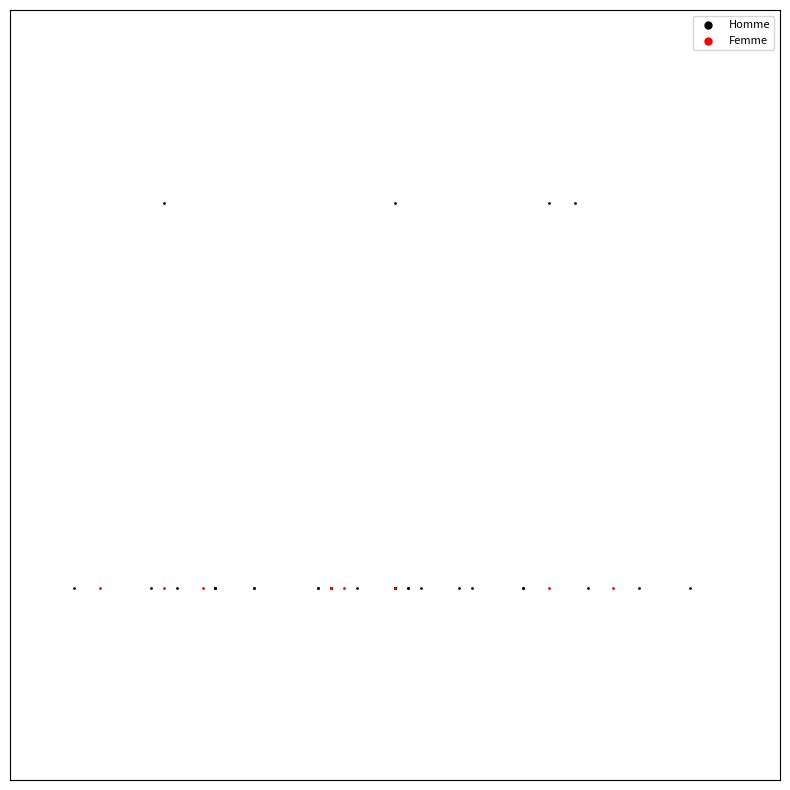

What are all the series names shown in the legend?

Homme, Femme